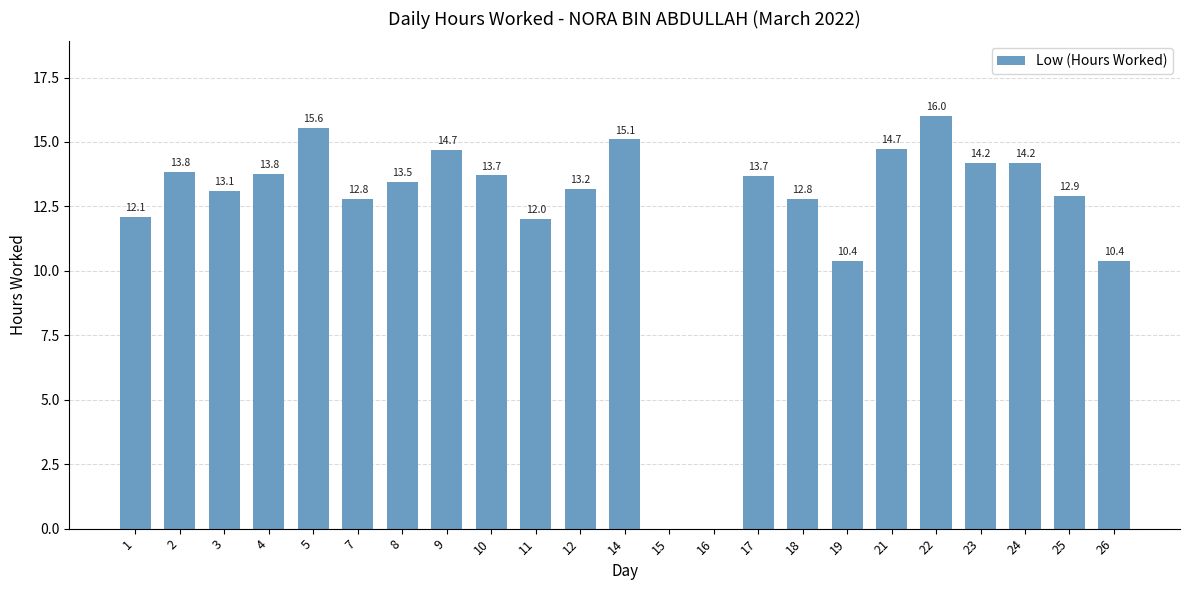

The chart shows a value of 5.3 at 2. True or false?

False